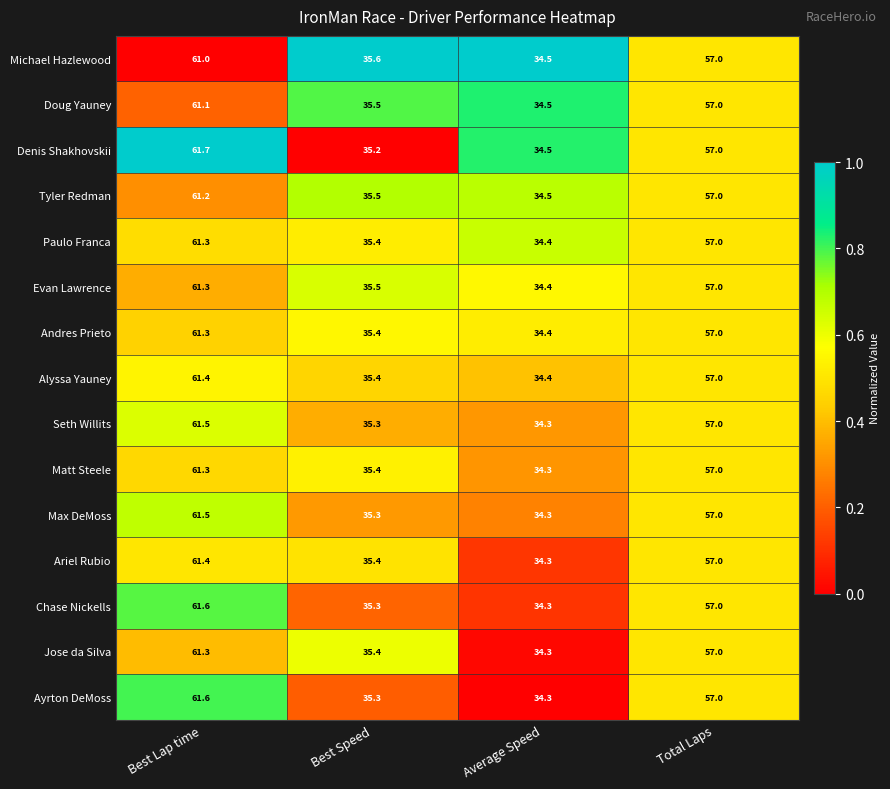

At which label does Evan Lawrence reach its minimum?

Average Speed